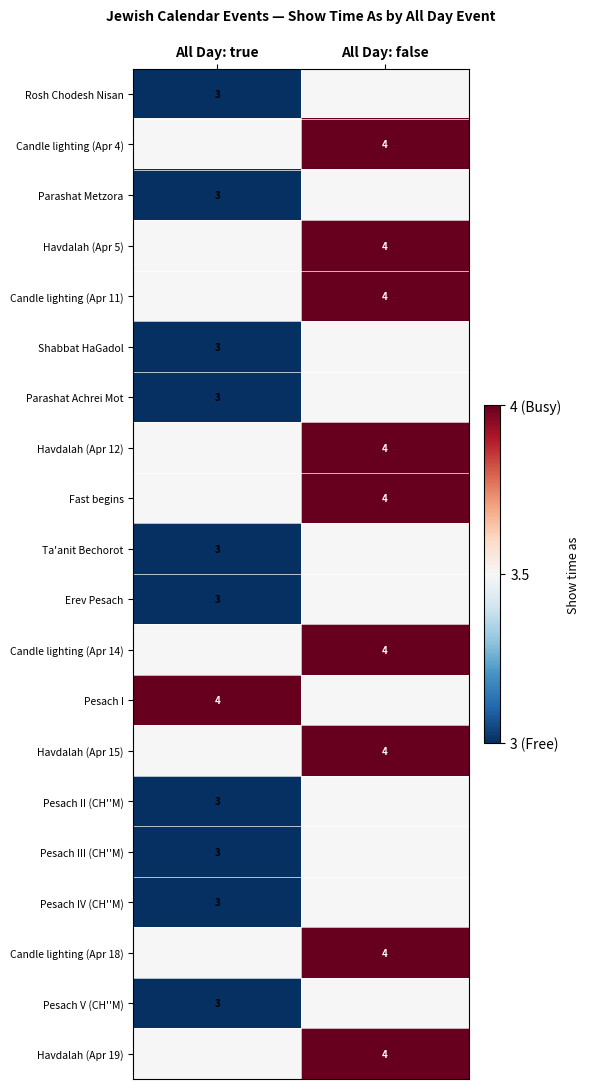

True or false: Candle lighting (Apr 11) has a value of 1.6 at All Day: false.

False